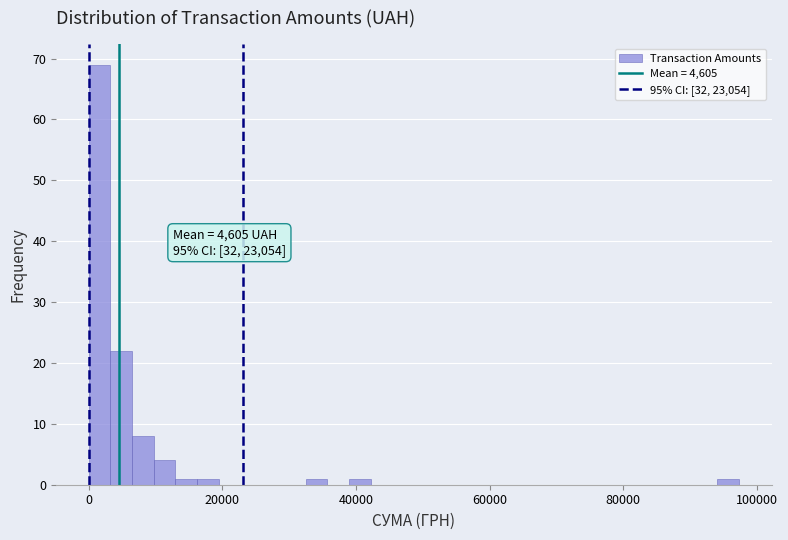

Around what value on the x-axis is the tallest bar? Give the approximate position of its centre, as read against the axis.

2000